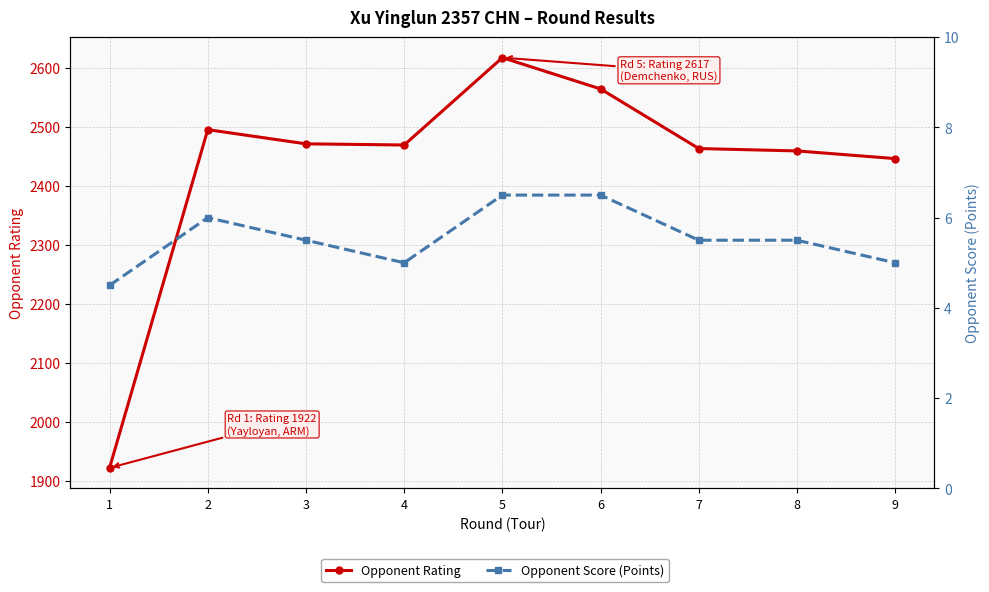

Which series has the largest total across all categories?

Opponent Rating